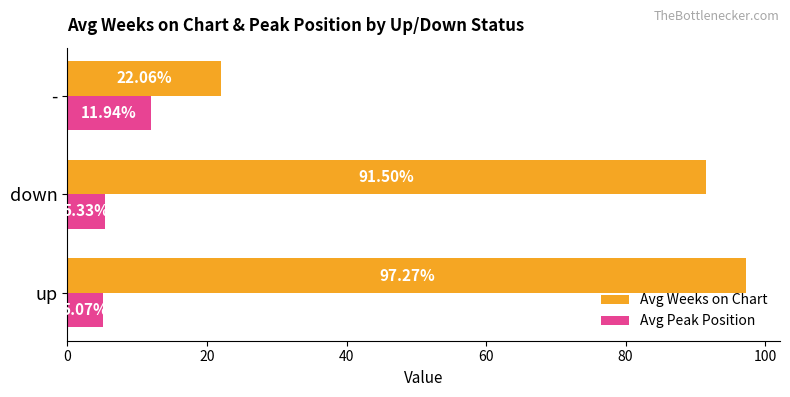

Where is Avg Peak Position nearest to the value 8?

down